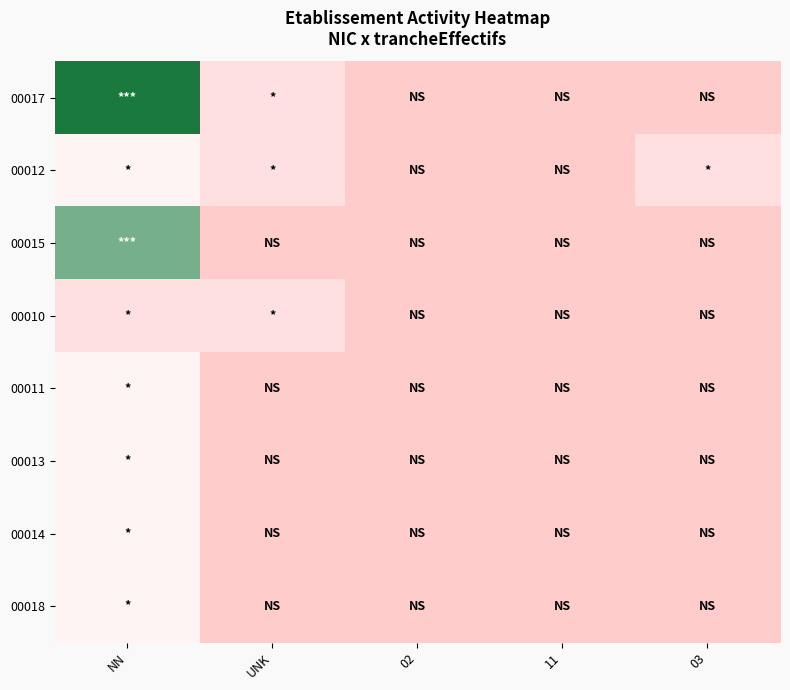

Reading right to left, extract all data points from this chart.

00017: 03=0	11=0	02=0	UNK=1	NN=5
00012: 03=1	11=0	02=0	UNK=1	NN=2
00015: 03=0	11=0	02=0	UNK=0	NN=4
00010: 03=0	11=0	02=0	UNK=1	NN=1
00011: 03=0	11=0	02=0	UNK=0	NN=2
00013: 03=0	11=0	02=0	UNK=0	NN=2
00014: 03=0	11=0	02=0	UNK=0	NN=2
00018: 03=0	11=0	02=0	UNK=0	NN=2